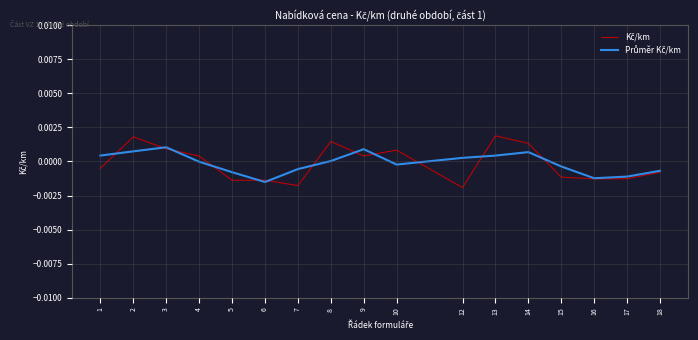

How many lines are shown in the chart?

2